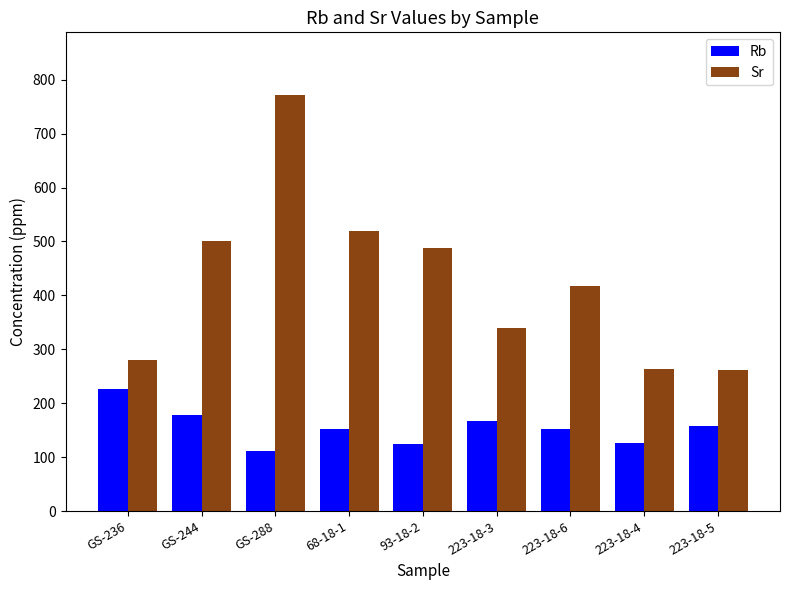

What position from the left is 223-18-4?

8